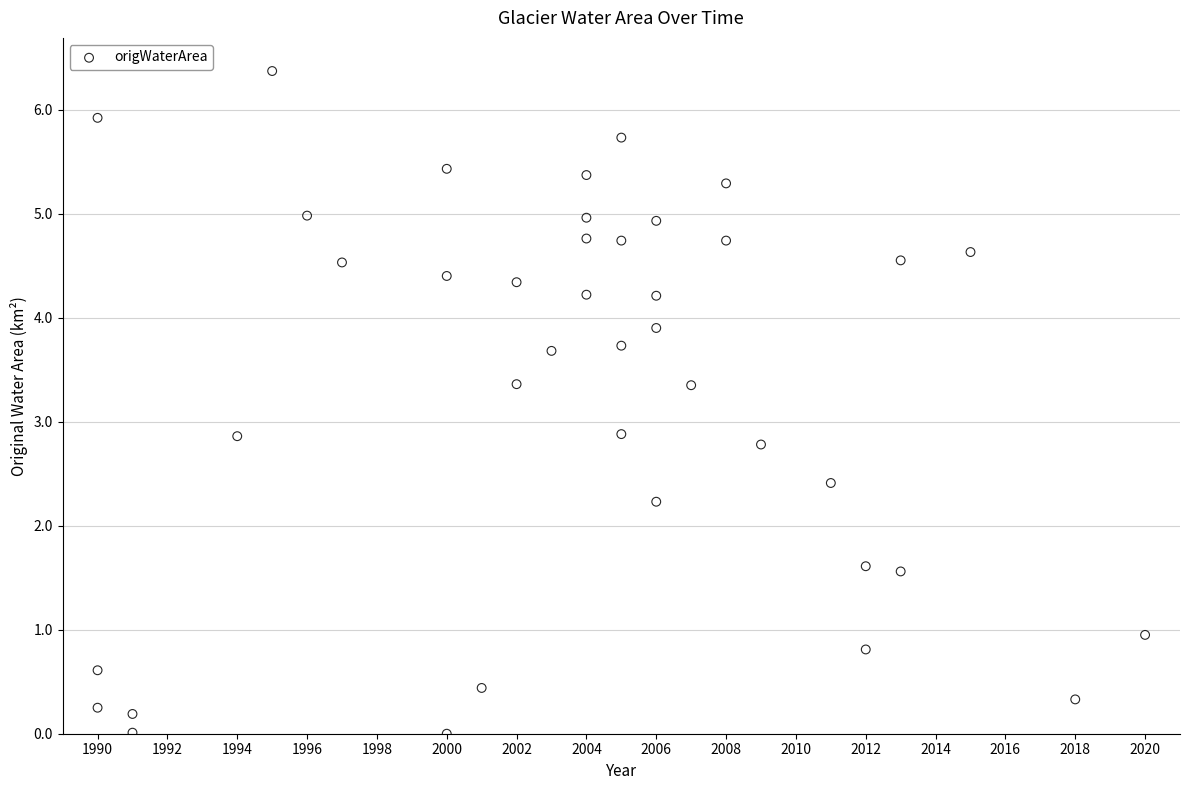

What is the range of X values (max minus min)?

30.0